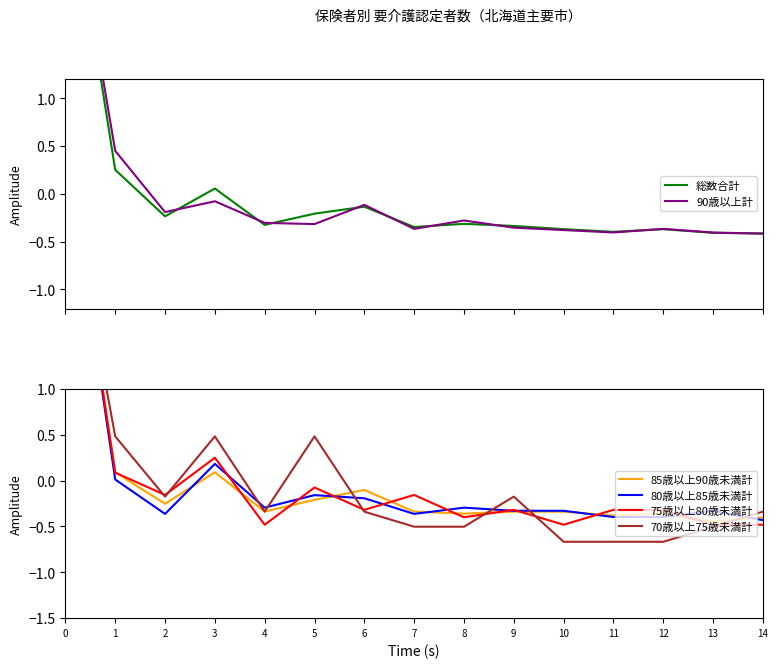

True or false: 70歳以上75歳未満計 and 85歳以上90歳未満計 intersect in this chart.

True